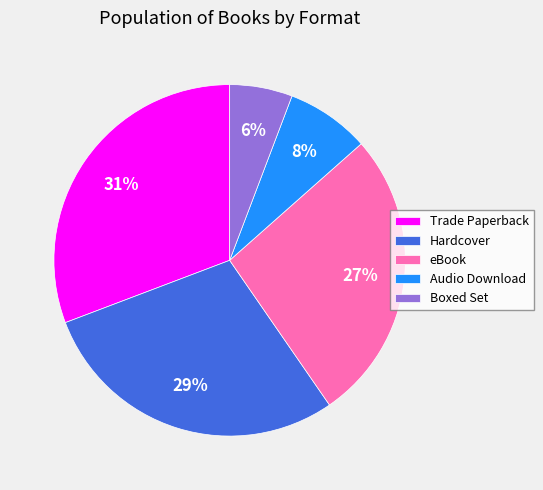

To the nearest percent, what portion does Audio Download represent?

8%